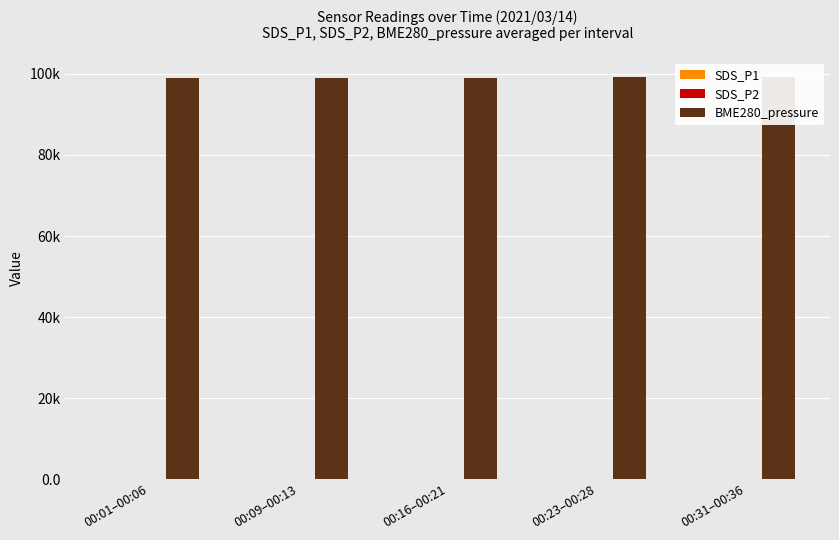

What is the label of the 3rd bar from the right?

00:16–00:21